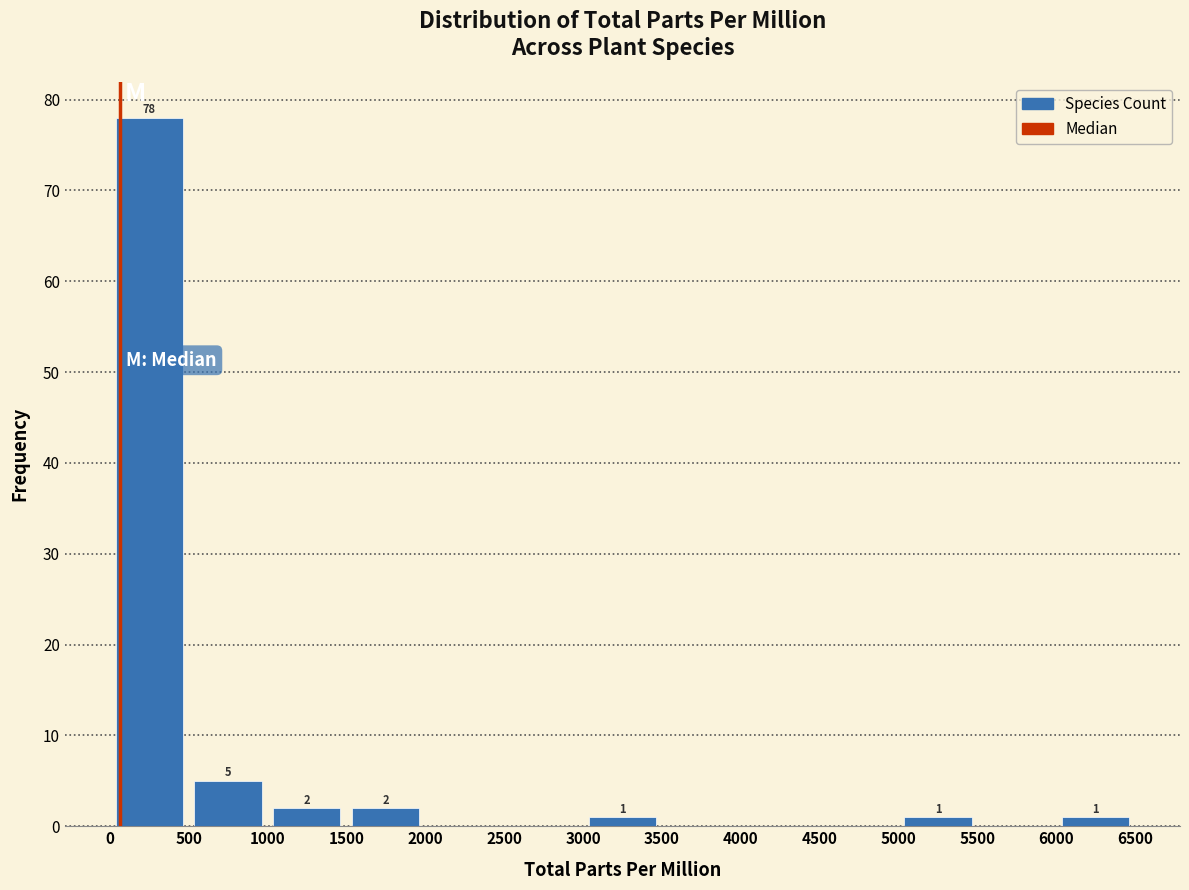

Over which range of the x-axis is the bar tallest?

0 to 500